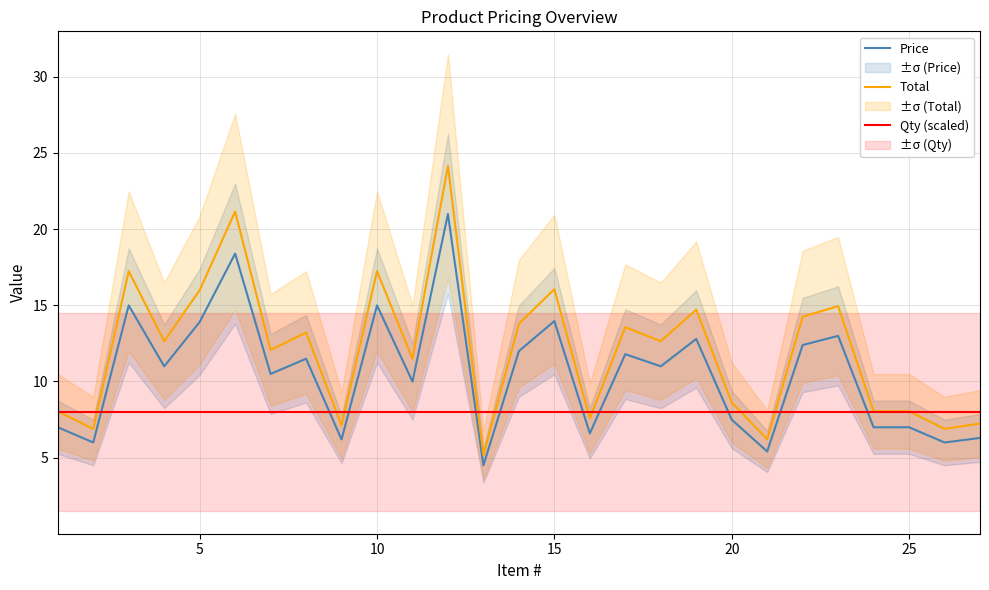

Does the chart have visible grid lines?

Yes